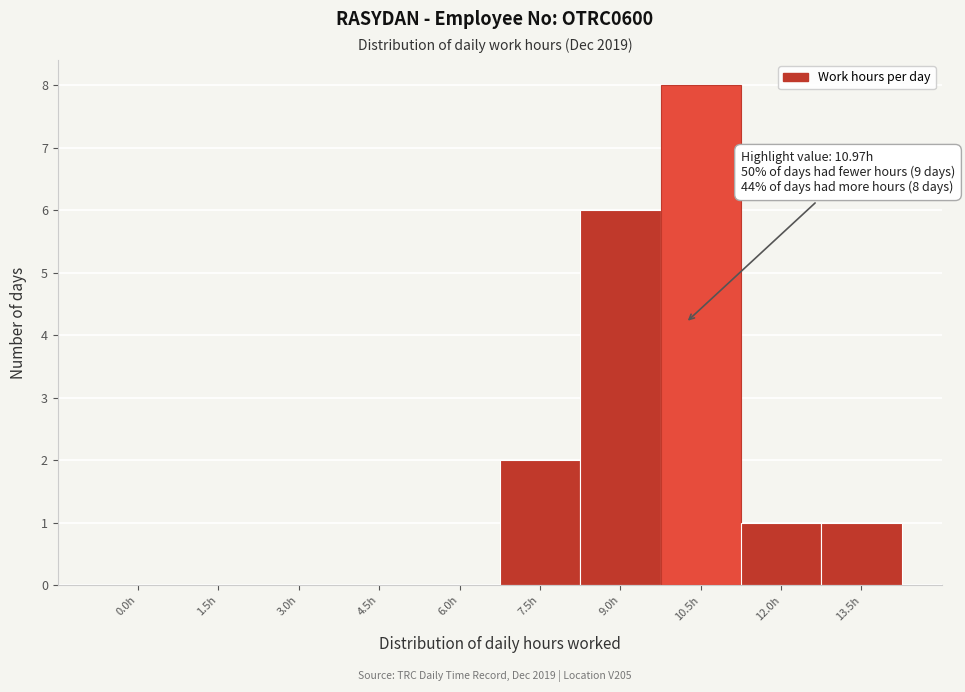

Reading left to right, extract all data points from this chart.

0.0h=0	1.5h=0	3.0h=0	4.5h=0	6.0h=0	7.5h=2	9.0h=6	10.5h=8	12.0h=1	13.5h=1